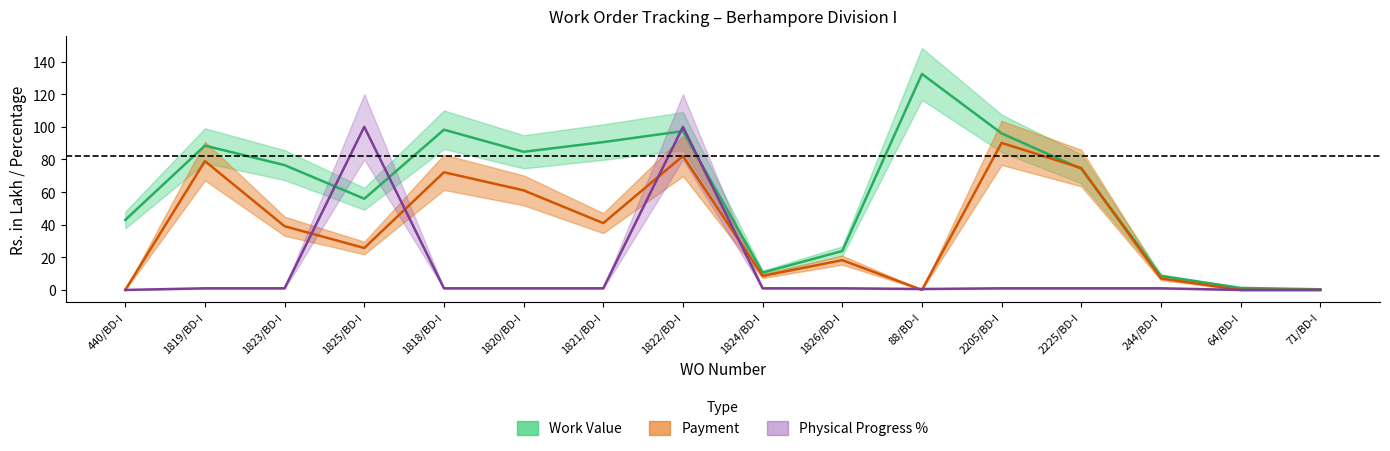

Which has a higher value, 88/BD-I or 1823/BD-I?

88/BD-I